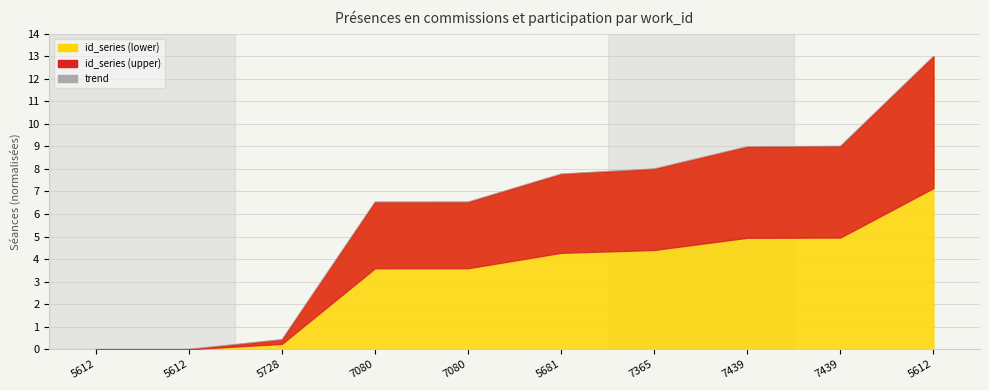

Rank the categories by value from lowest to highest.

5612, 5612, 5728, 7080, 7080, 5681, 7365, 7439, 7439, 5612